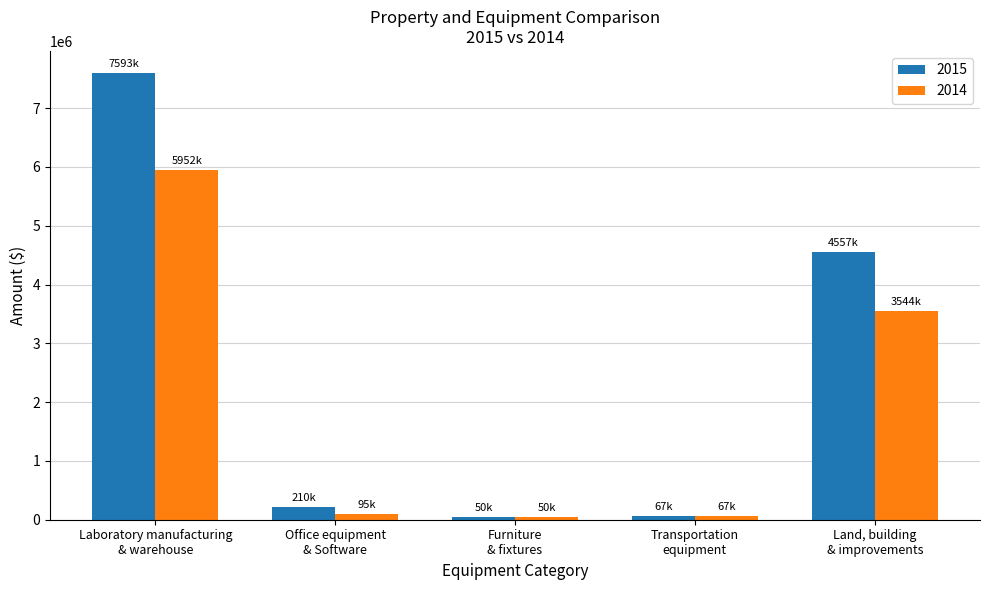

List the series in order of their peak value, lowest first.

2014, 2015